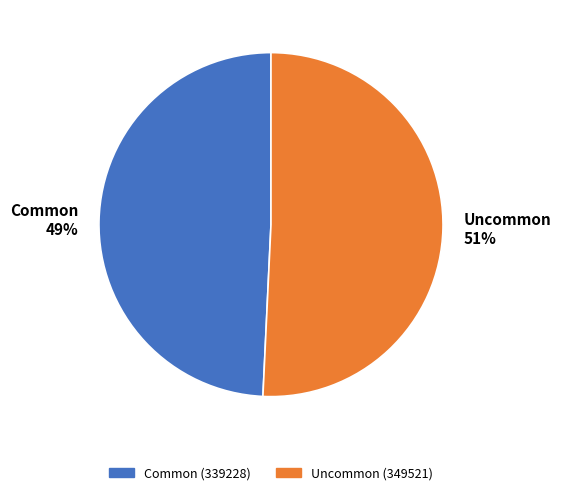

What is the ratio of the value at Uncommon to the value at Common?

1.0